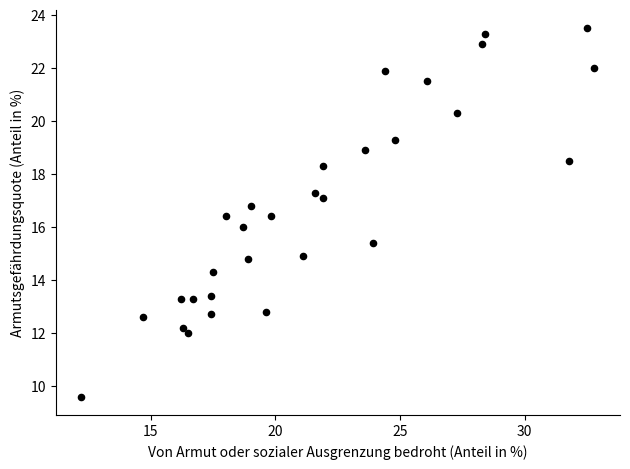

What is the range of X values (max minus min)?

20.6